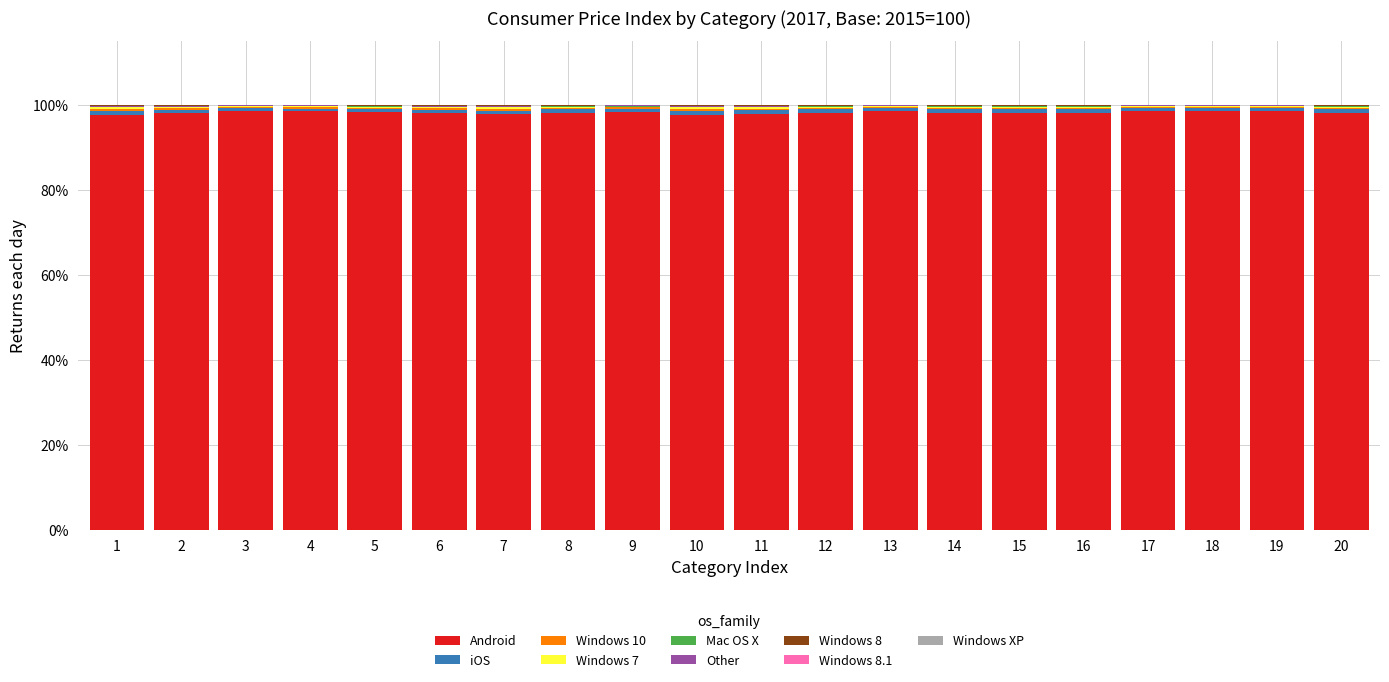

The Android series shows 66.6 at 5. True or false?

False